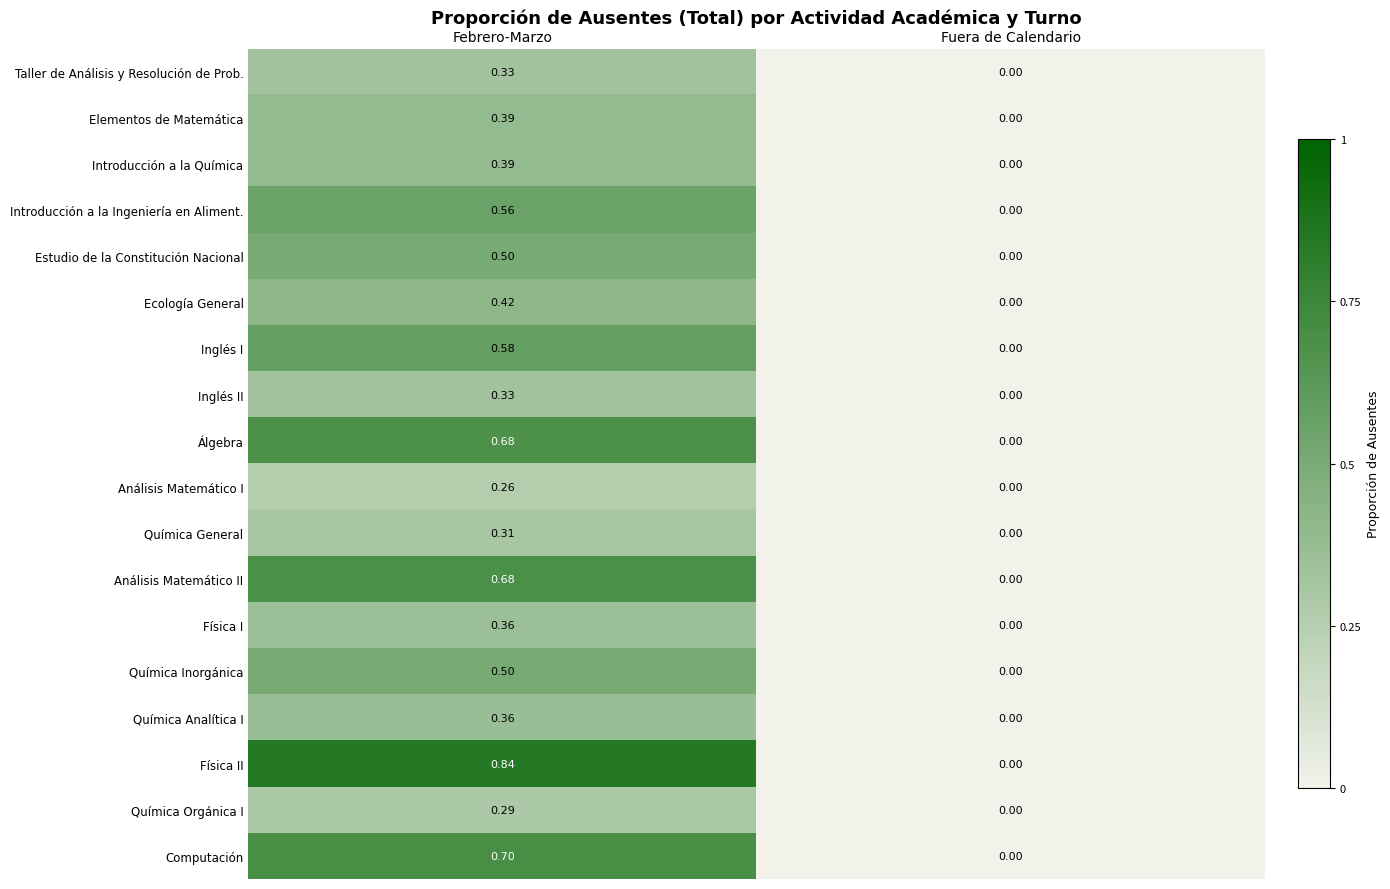

At which label does Elementos de Matemática reach its minimum?

Fuera de Calendario